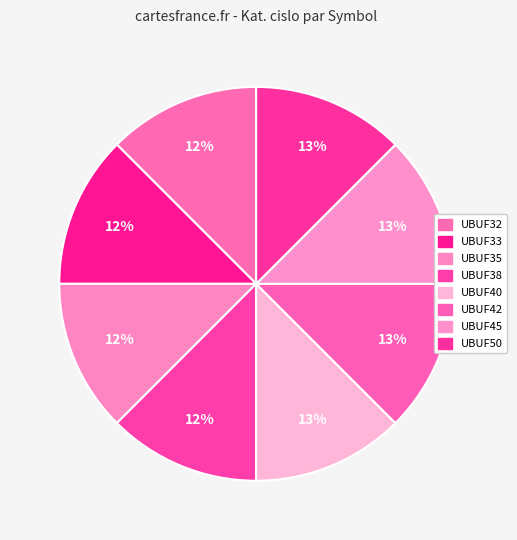

Approximately how many times larger is the value at UBUF32 compared to UBUF50?

1.0